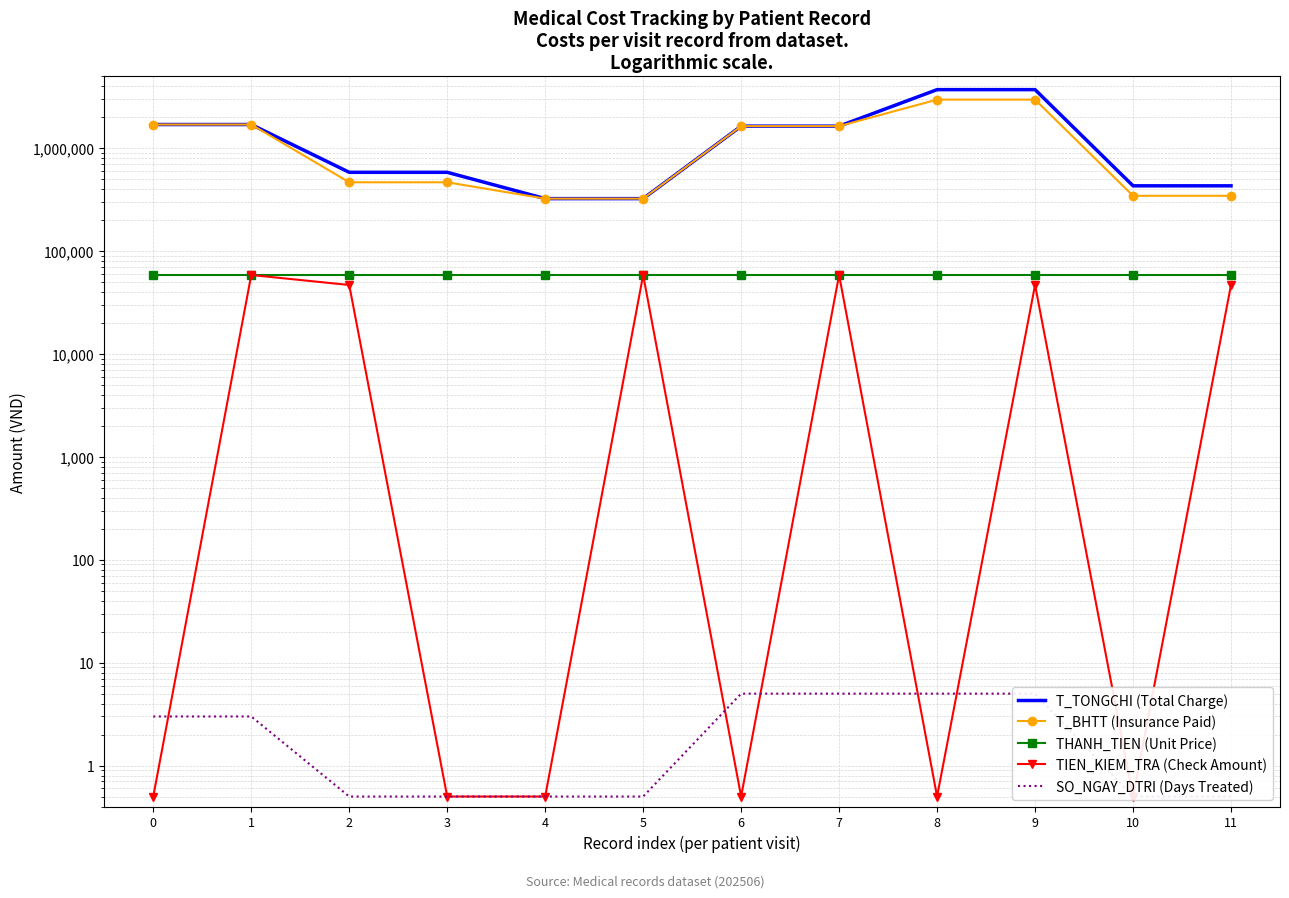

True or false: TIEN_KIEM_TRA (Check Amount) and T_TONGCHI (Total Charge) cross at least once.

False